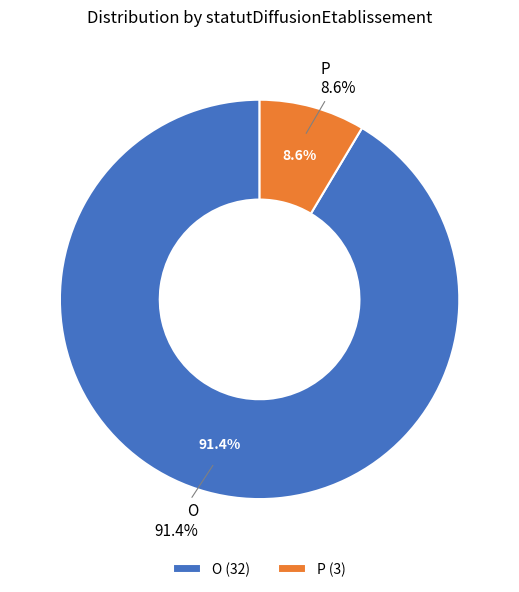

Count the number of slices in the pie.

2